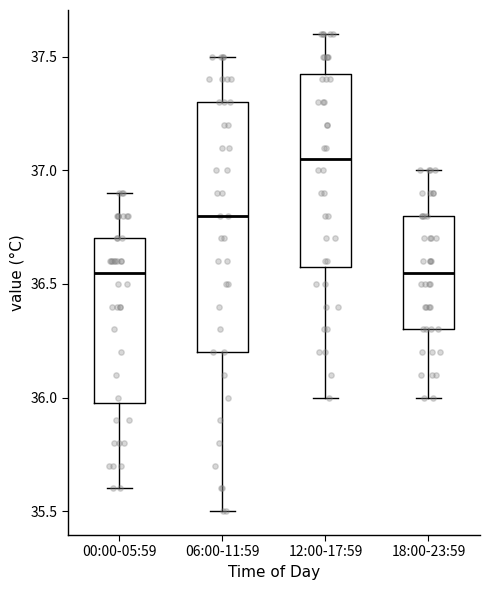

Where is the upper edge of the box for 18:00-23:59 on the y-axis? The values are not printed on the chart, so give them approximately, as read against the axis.

36.80